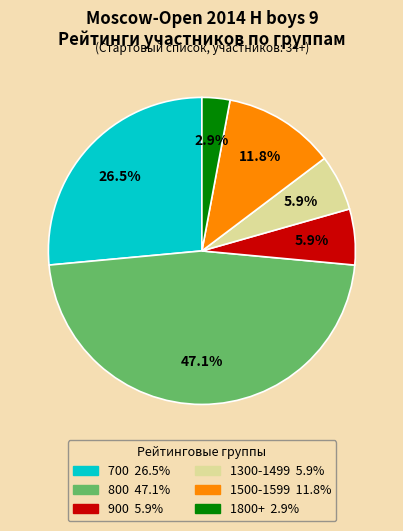

To the nearest percent, what is the average slice percentage?

17%